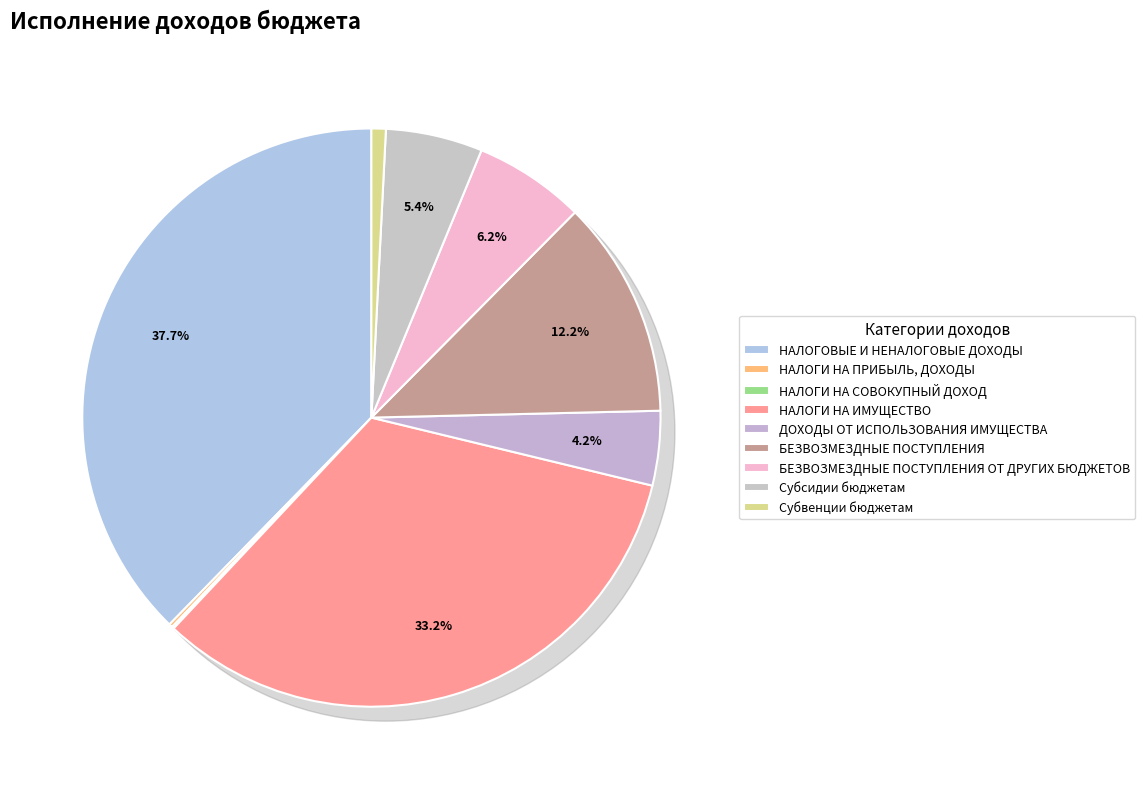

The НАЛОГИ НА СОВОКУПНЫЙ ДОХОД slice represents 0% of the pie. True or false?

True